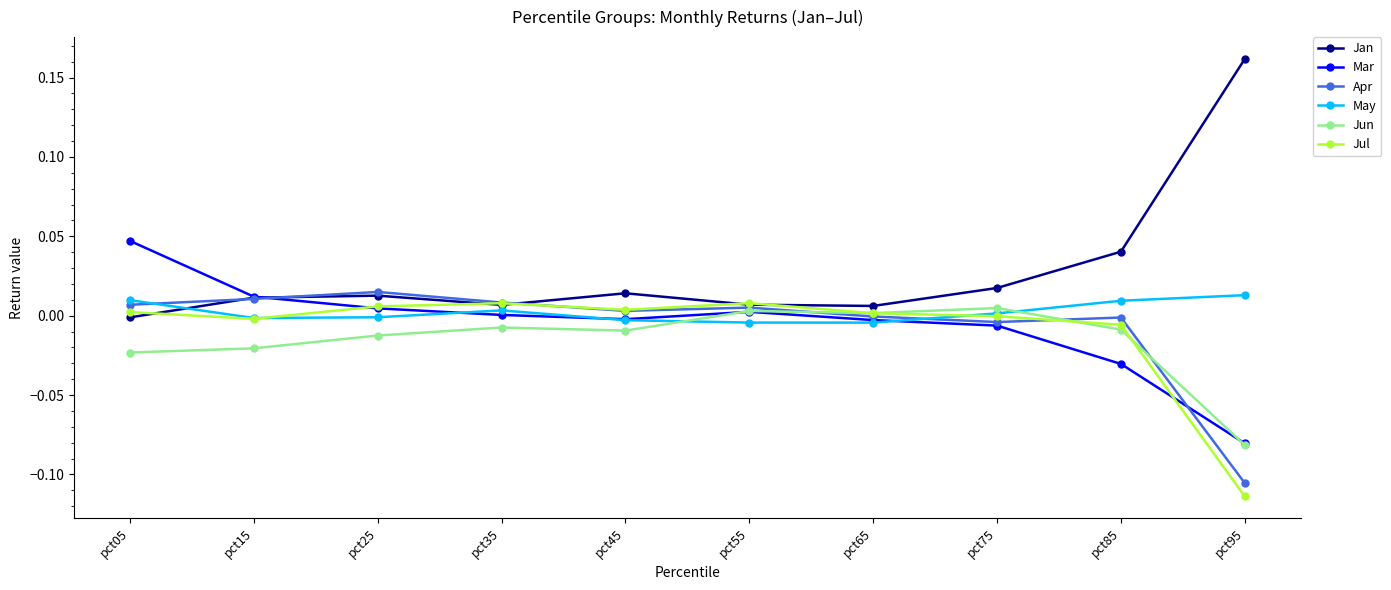

The value of Jul at pct55 is 0.0. True or false?

True